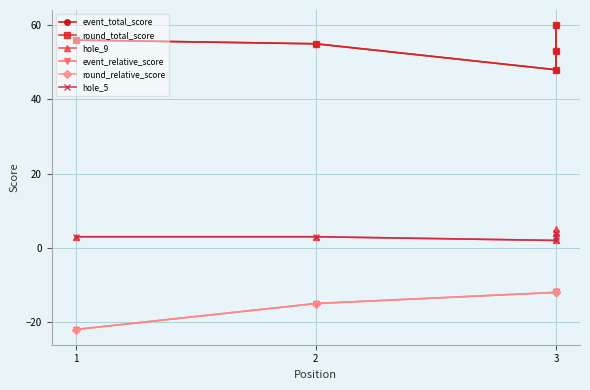

How many lines are shown in the chart?

6